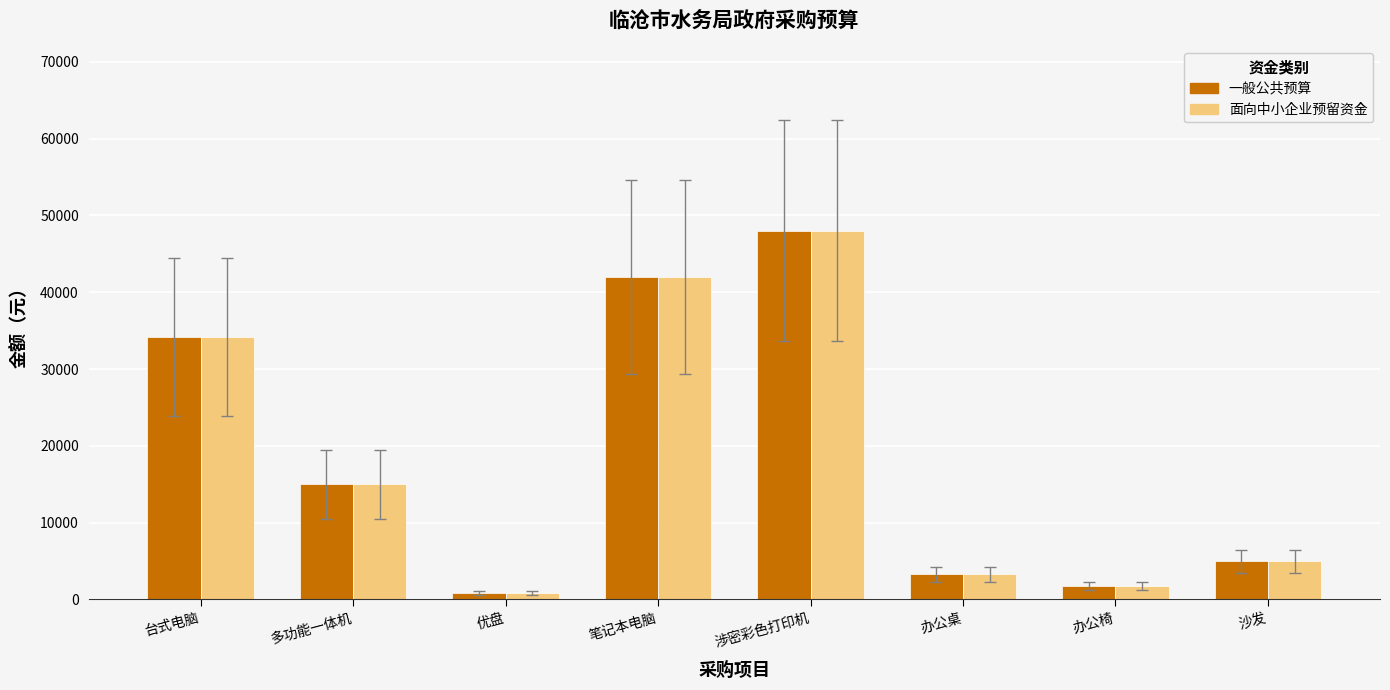

What is the value of the 一般公共预算 bar at the 8th from the left?

5000